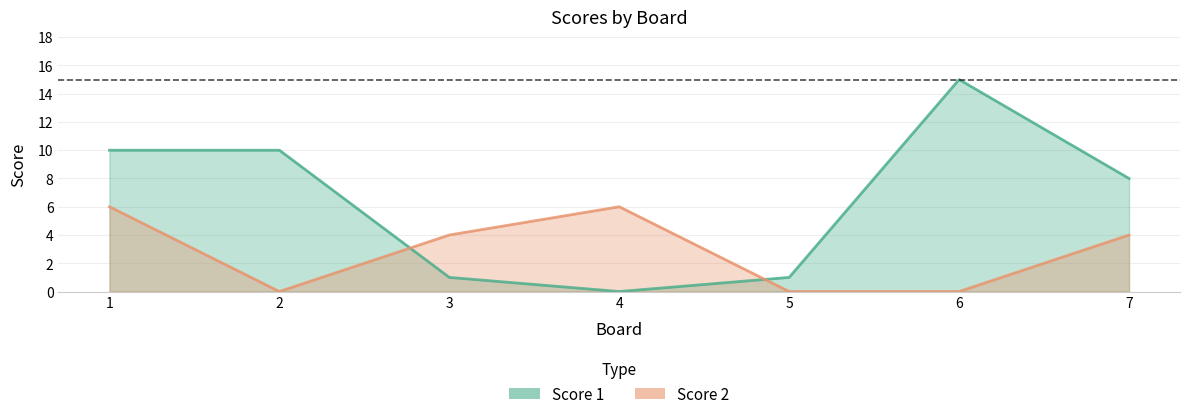

How many interior local valleys does the Score 2 series have?

1